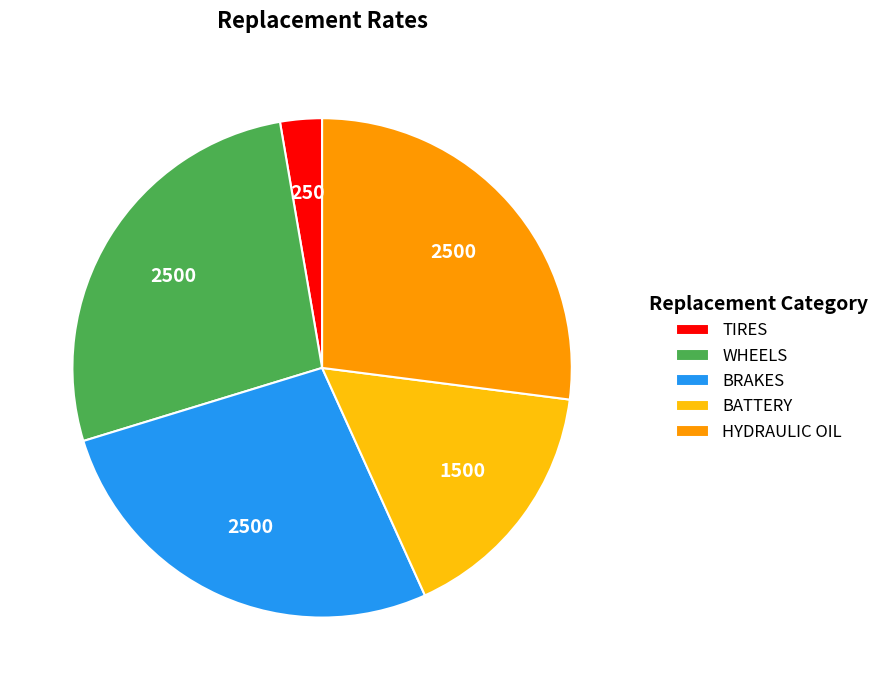

Is there any slice that represents more than half of the pie?

No